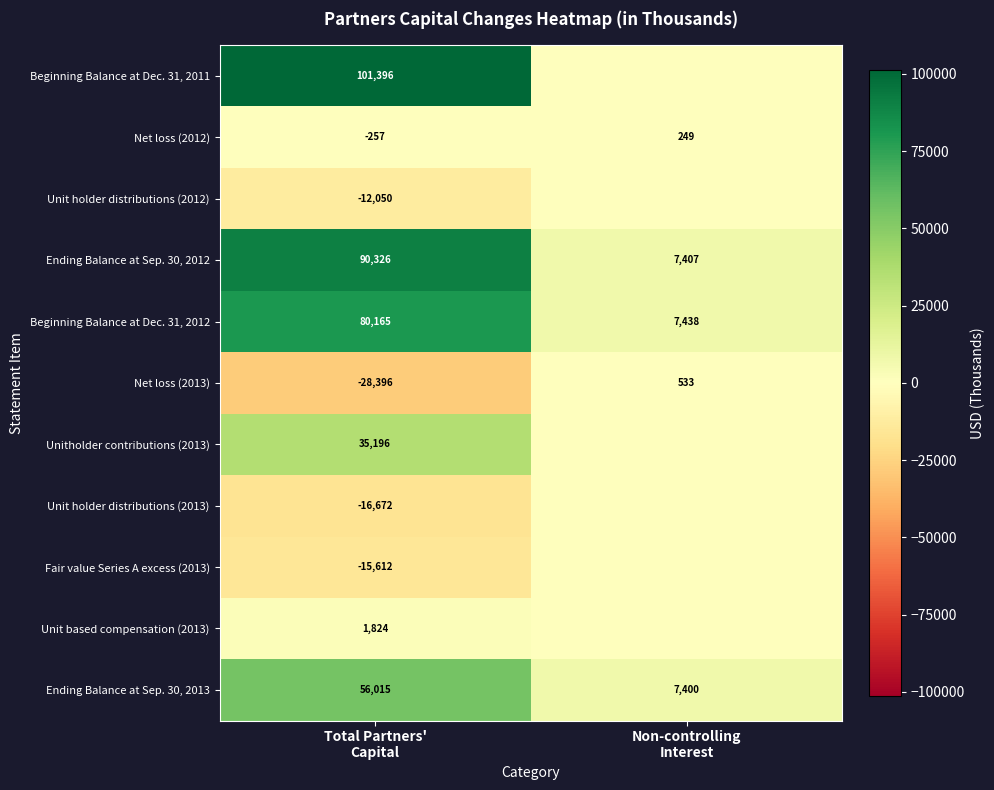

How many Beginning Balance at Dec. 31, 2012 values are between 7438 and 80165?

2